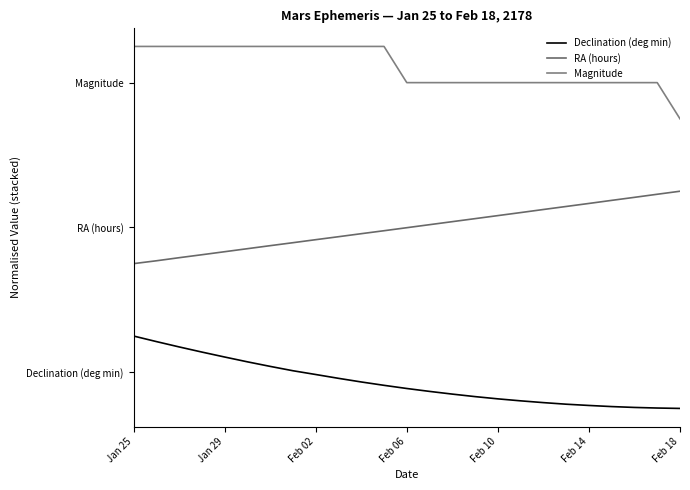

Does the chart have visible grid lines?

No